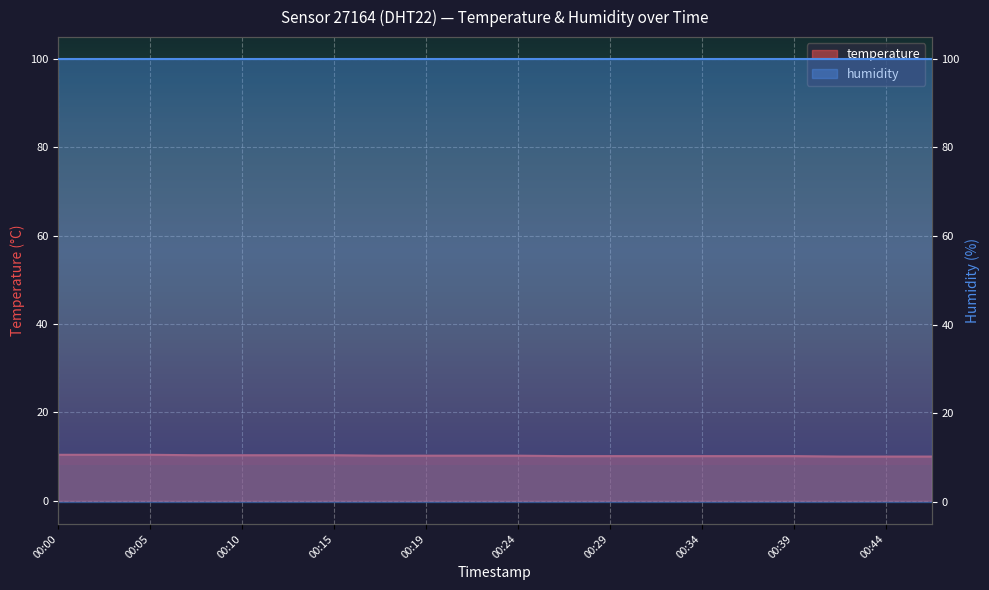

Rank the categories by value from highest to lowest.

00:00, 00:02, 00:05, 00:07, 00:10, 00:12, 00:15, 00:17, 00:19, 00:22, 00:24, 00:27, 00:29, 00:32, 00:34, 00:37, 00:39, 00:42, 00:44, 00:46